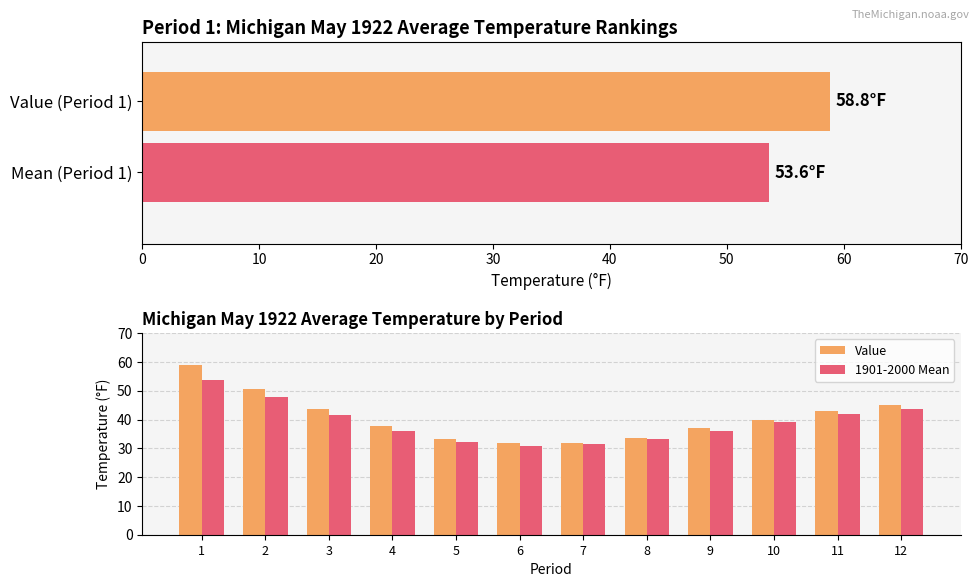

Reading left to right, transcribe all the data shown in this chart.

Value: 58.8	50.5	43.7	37.6	33.3	31.8	31.7	33.7	37.0	39.9	43.0	45.1
1901-2000 Mean: 53.6	47.7	41.5	35.9	32.3	30.8	31.4	33.4	36.2	39.2	41.8	43.6